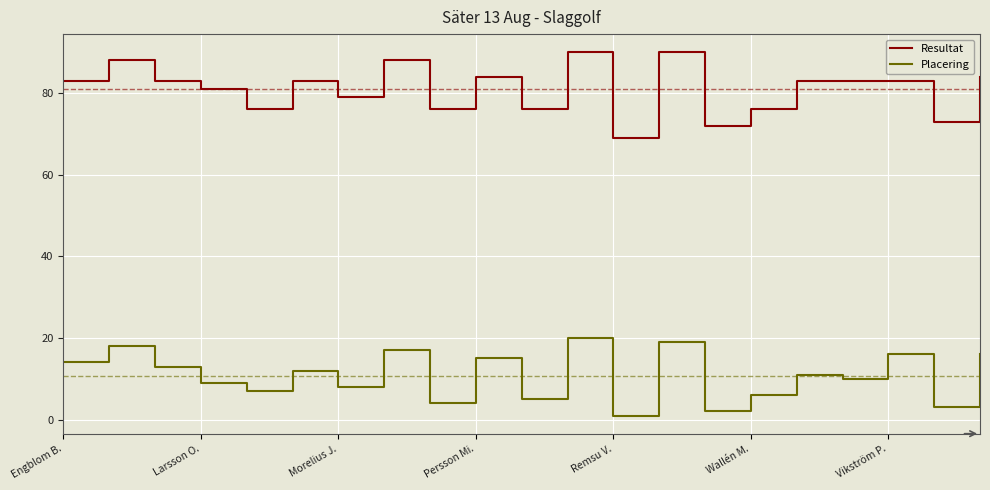

Which series has the largest total across all categories?

Resultat